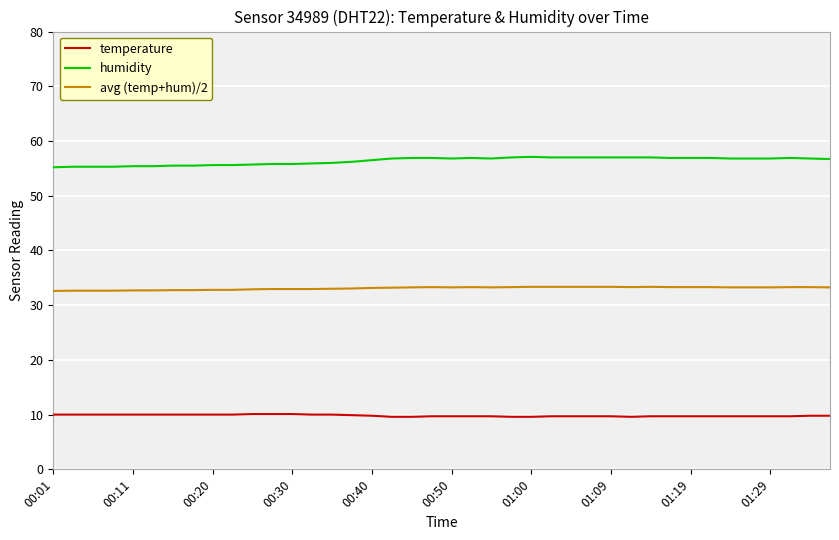

What is the lowest value of the temperature series?

9.6